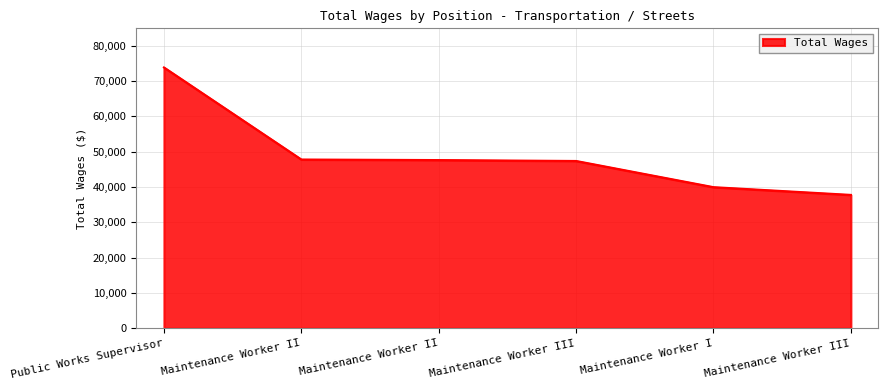

How many values are below 47597?

3